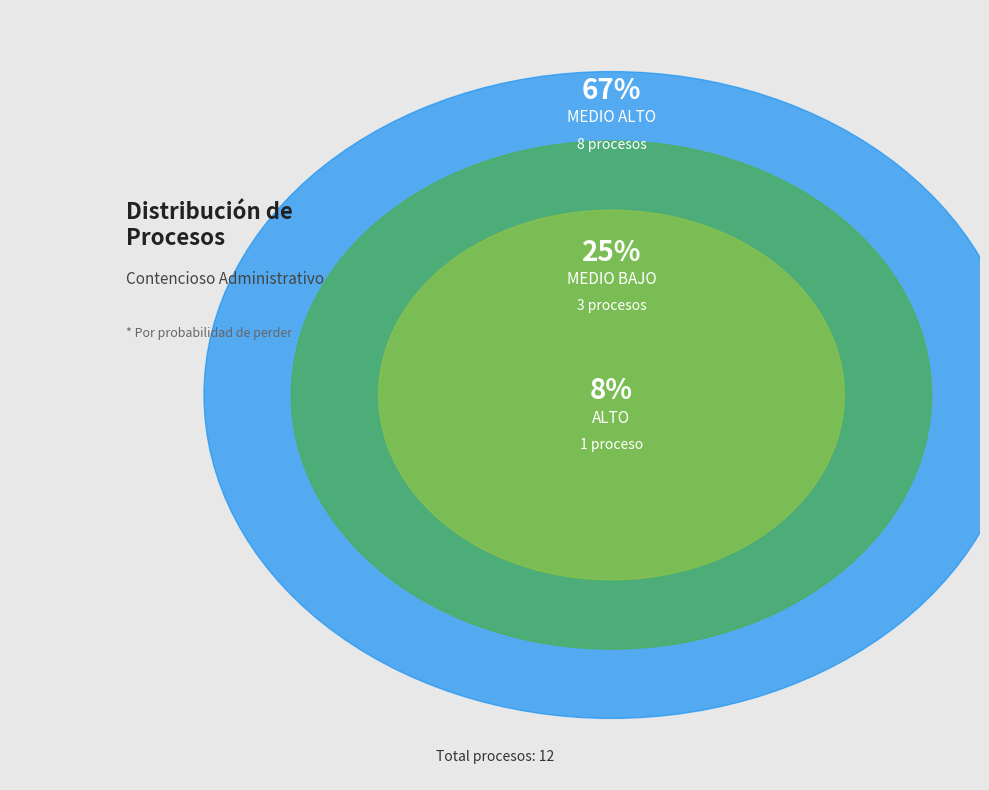

To the nearest percent, what is the combined percentage of MEDIO ALTO and ALTO?

75%